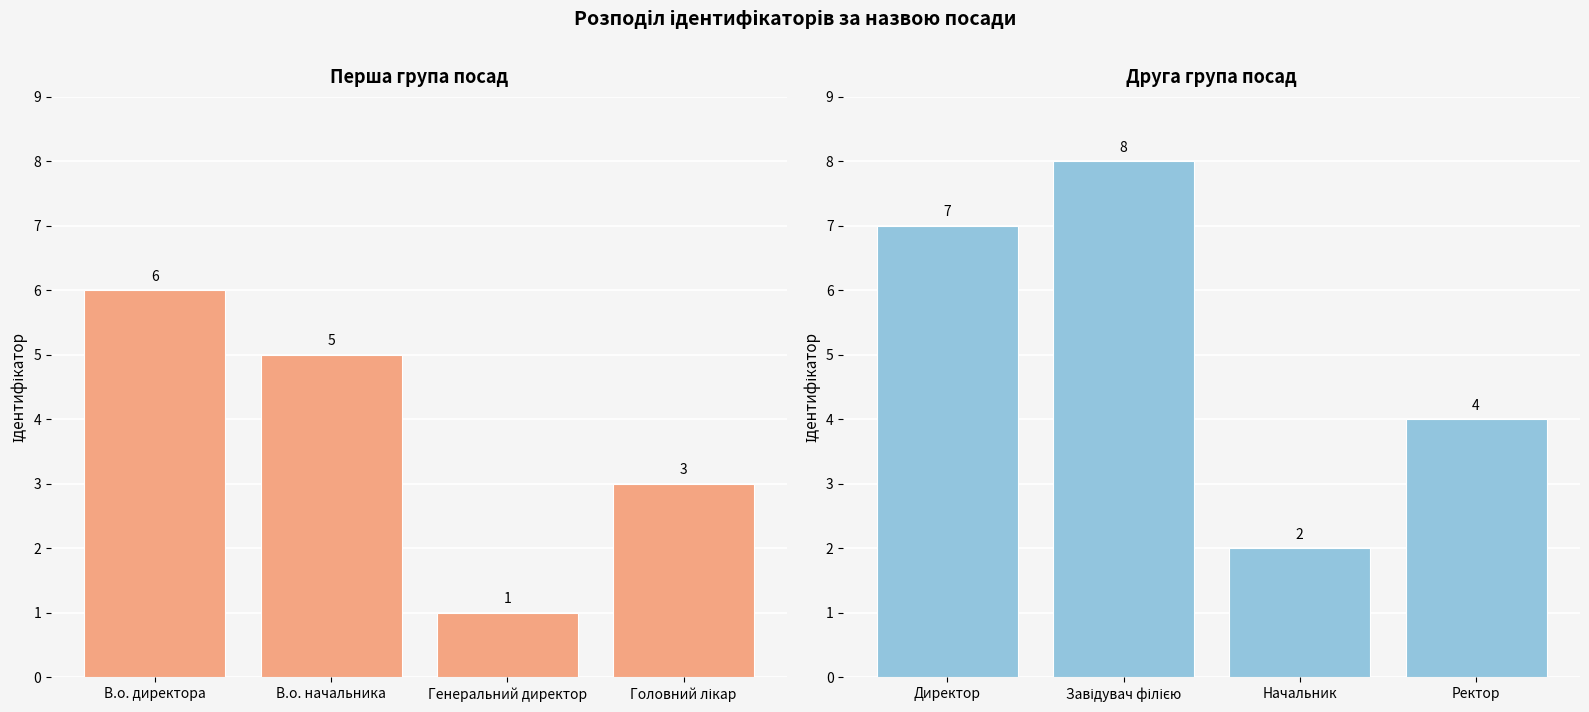

Reading left to right, transcribe all the data shown in this chart.

Ідентифікатор (ліва група): 6	5	1	3
Ідентифікатор (права група): 7	8	2	4